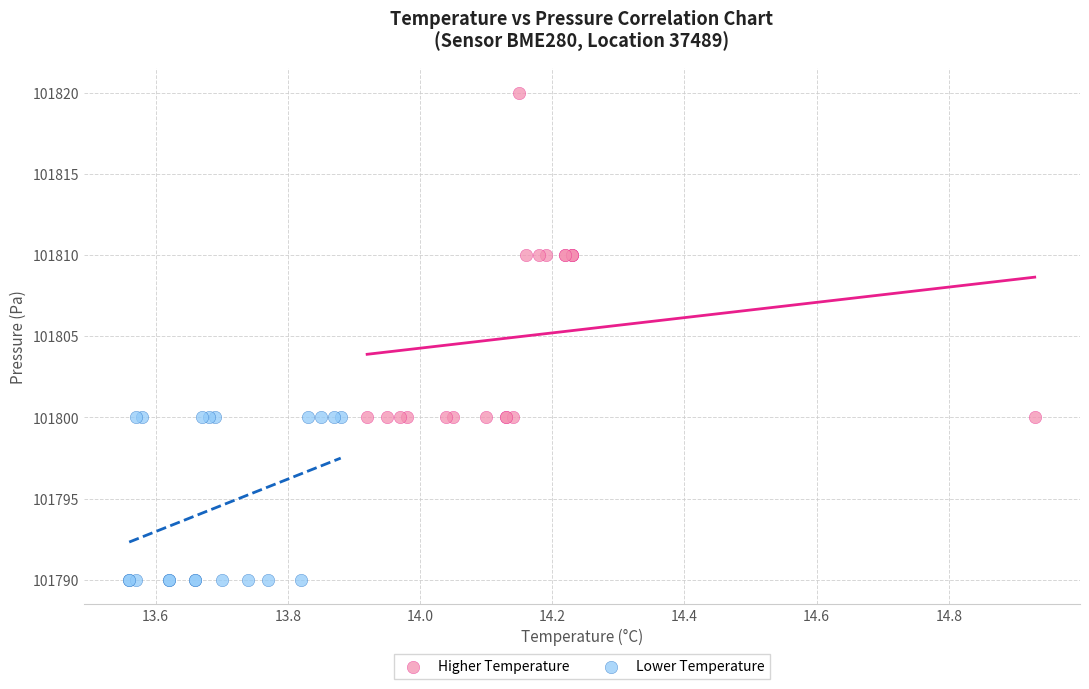

Which series has the widest spread of Y values?

Higher Temperature